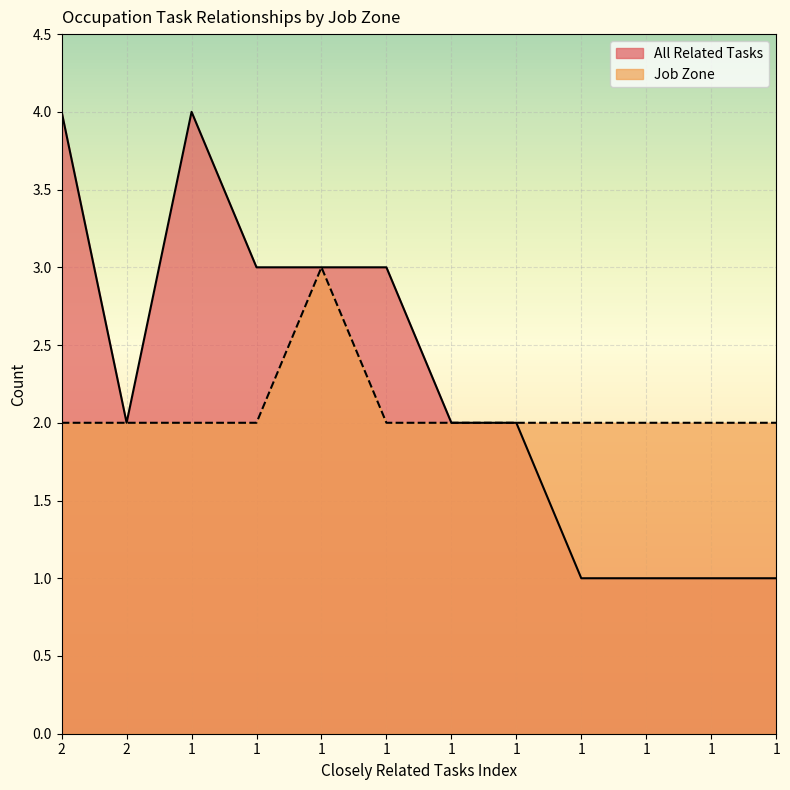

How many lines are shown in the chart?

2